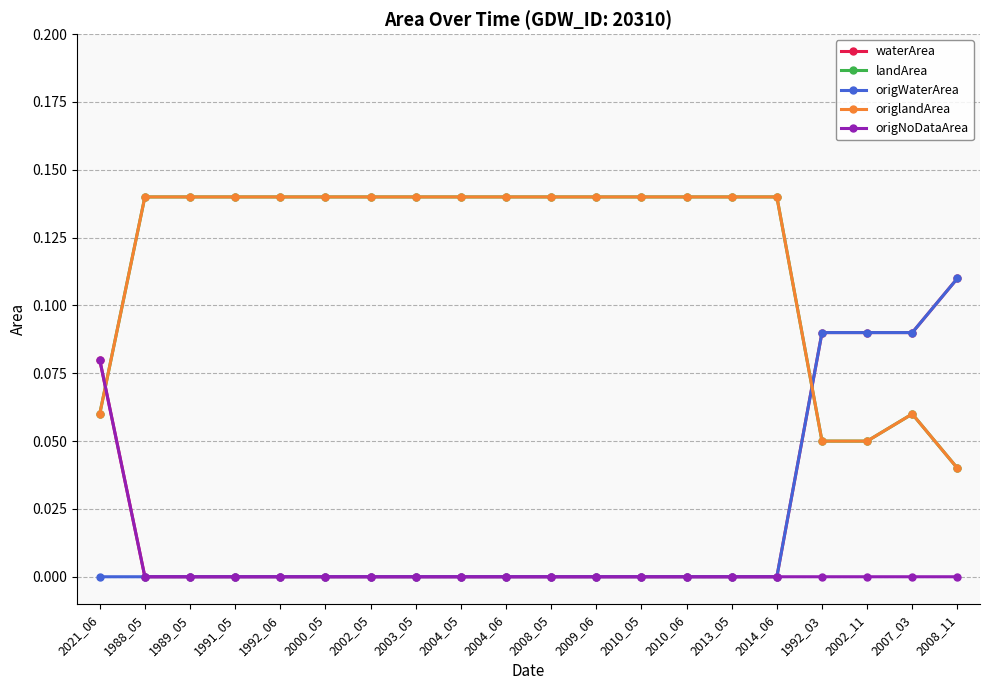

The value of origWaterArea at 1992_03 is 0.1. True or false?

True